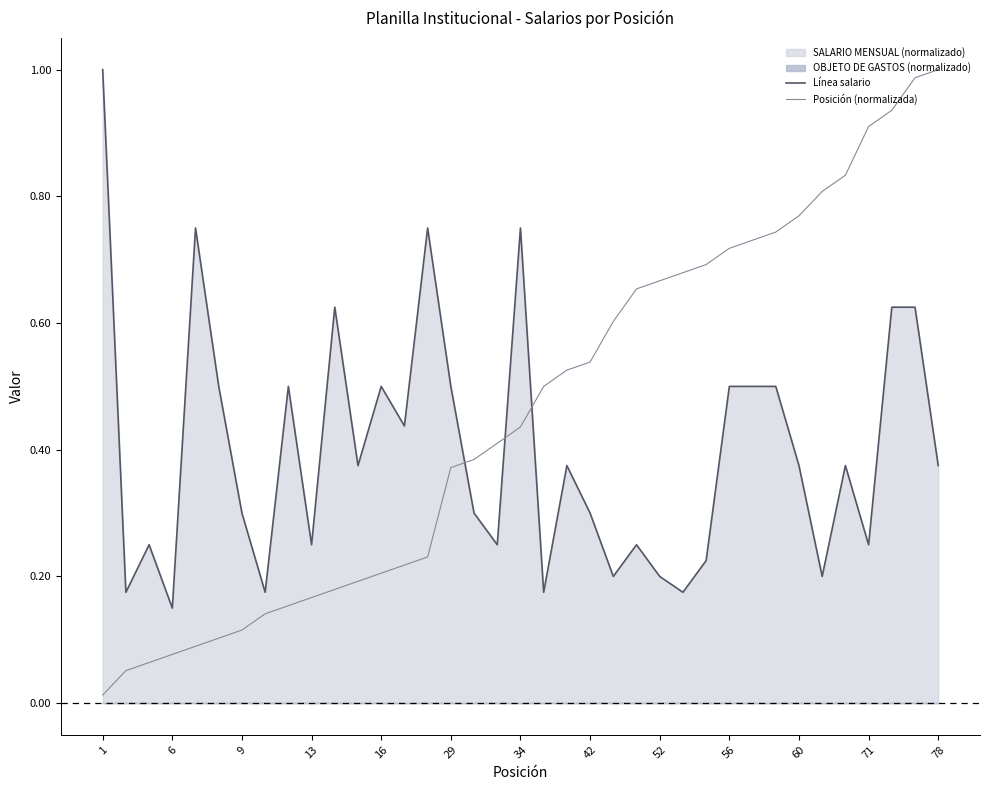

What is the minimum value for Línea salario?

0.1